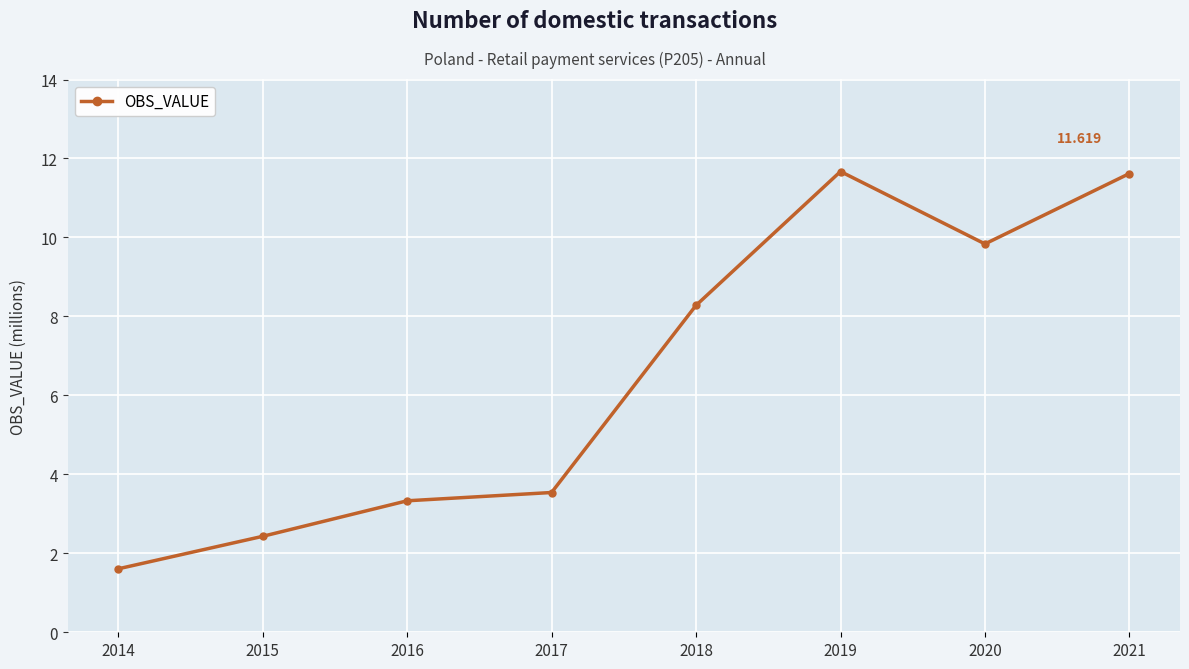

Reading left to right, list all the values displayed in this chart.

1.6	2.4	3.3	3.5	8.3	11.7	9.8	11.6